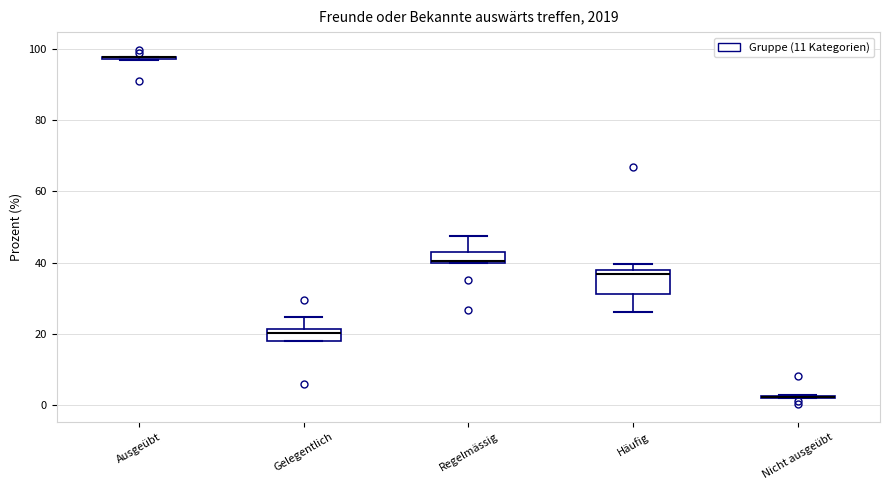

Reading left to right, transcribe this box plot: for each box, give where its median line is, the range the box spans, and where its two whiskers end, as read against the y-axis. The values are not printed on the chart, so give them approximately, as read against the axis.

Ausgeübt: box collapsed to a line at 98, whiskers 96 to 98
Gelegentlich: median 20, box 18 to 22, whiskers 18 to 24
Regelmässig: median 40, box 40 to 44, whiskers 40 to 48
Häufig: median 36, box 32 to 38, whiskers 26 to 40
Nicht ausgeübt: box collapsed to a line at 2, whiskers 2 to 2